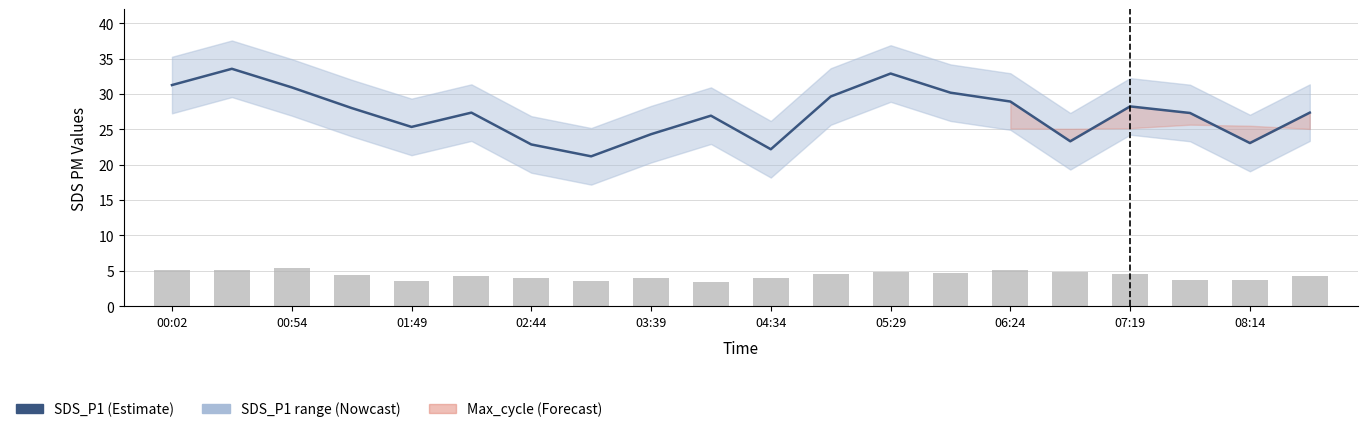

What is the difference between the maximum and minimum values in the SDS_P2 series?

1.9